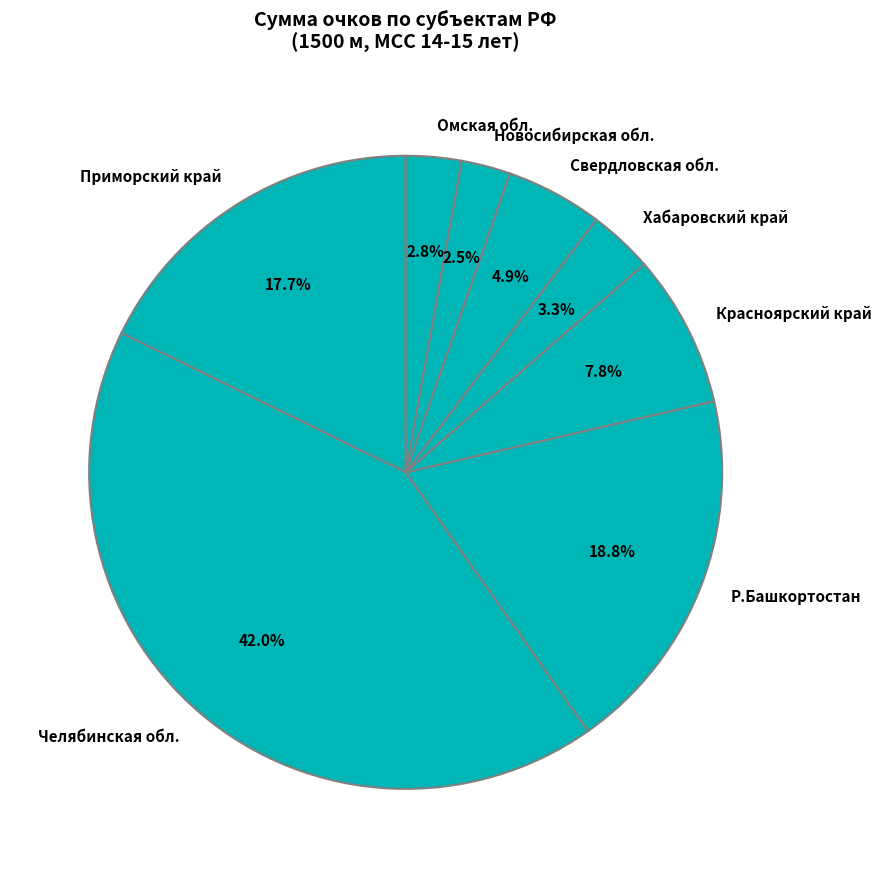

How much of the chart is everything except Омская обл.?

97.2%